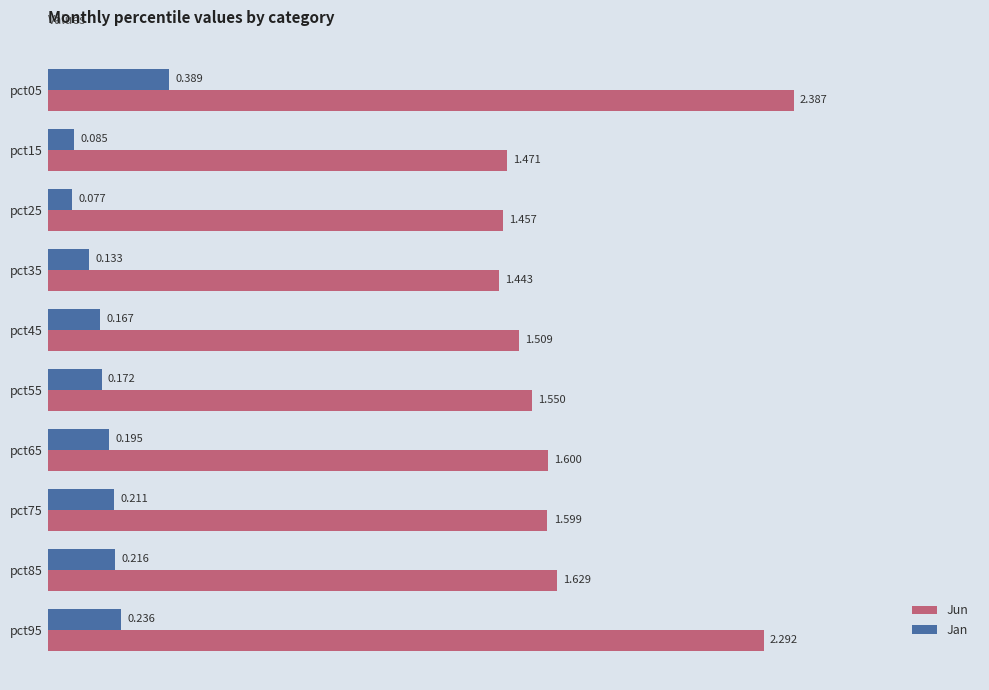

Is the value of Jun at pct15 greater than the value of Jan at pct65?

Yes